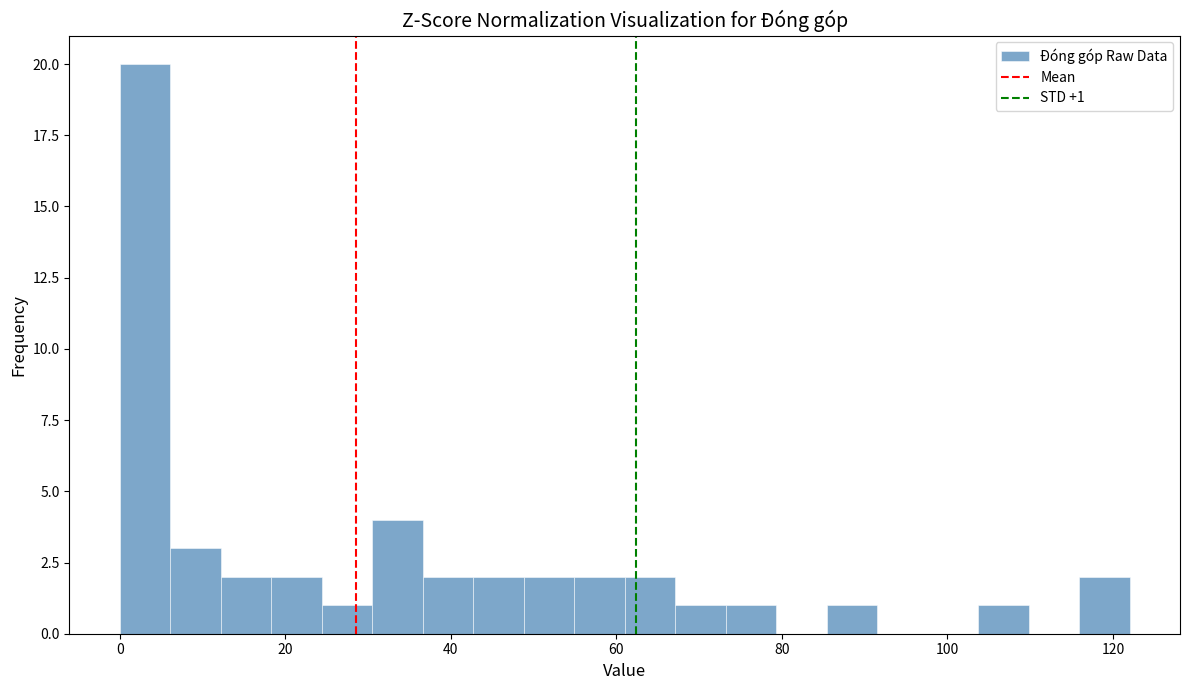

Around what value on the x-axis is the tallest bar? Give the approximate position of its centre, as read against the axis.

4